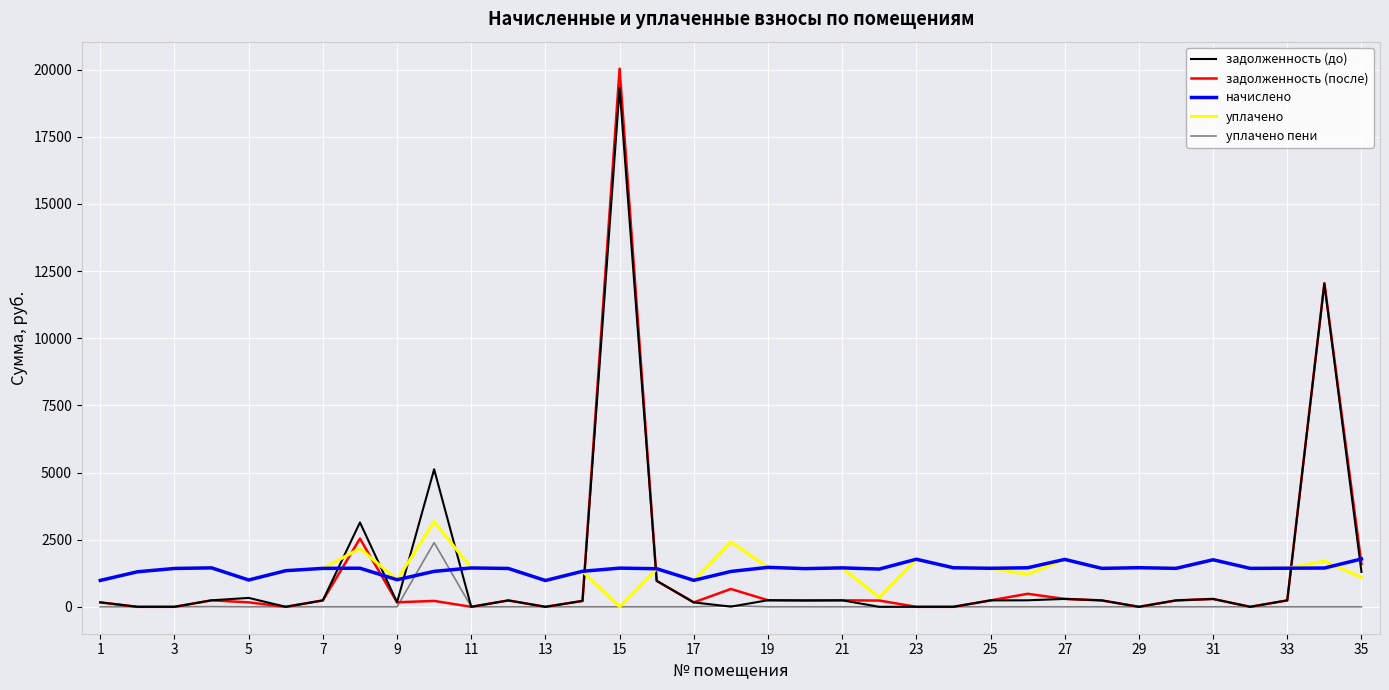

Which series has the widest spread of values?

задолженность (после)